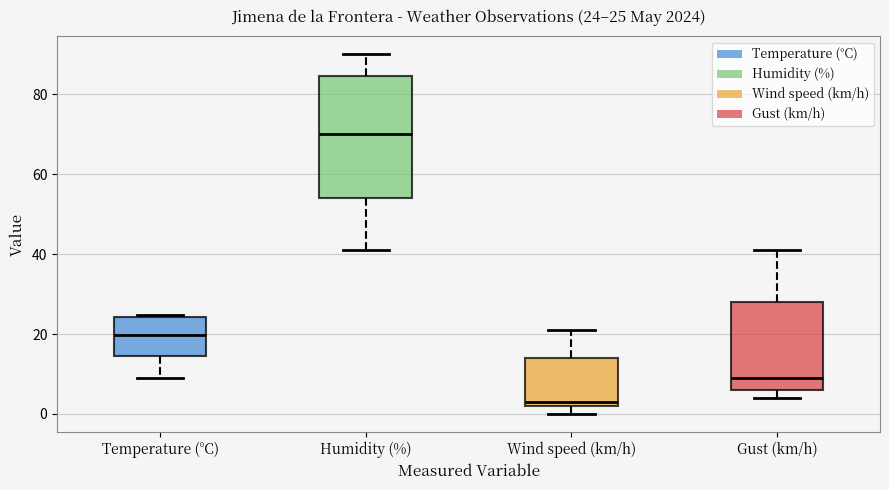

Which box is the tallest, from its lower edge to its upper edge?

Humidity (%)